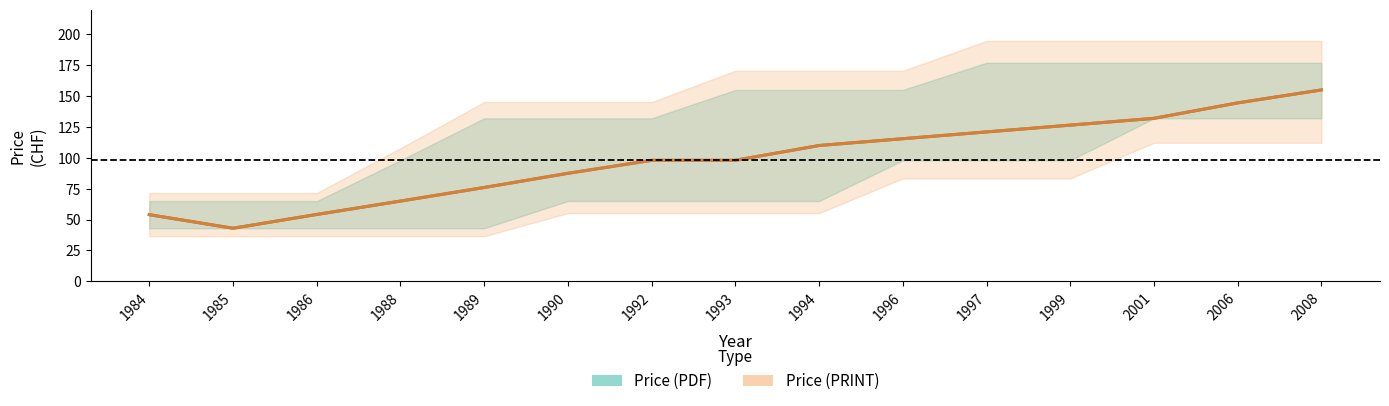

Rank the categories by Price (PDF) avg value from lowest to highest.

1985, 1984, 1986, 1988, 1989, 1990, 1992, 1993, 1994, 1996, 1997, 1999, 2001, 2006, 2008